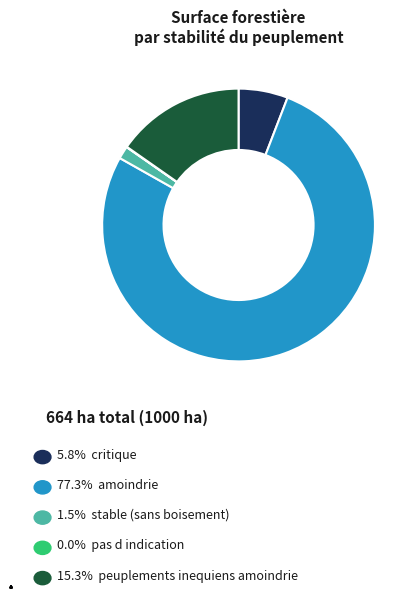

Does any single category account for the majority?

Yes